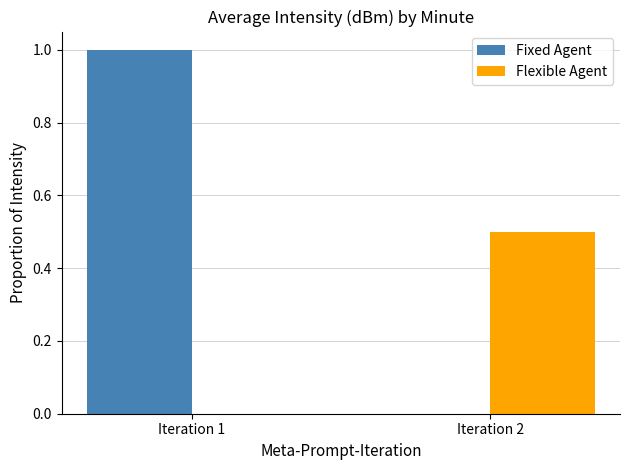

Which category has the highest value across all series?

Iteration 1